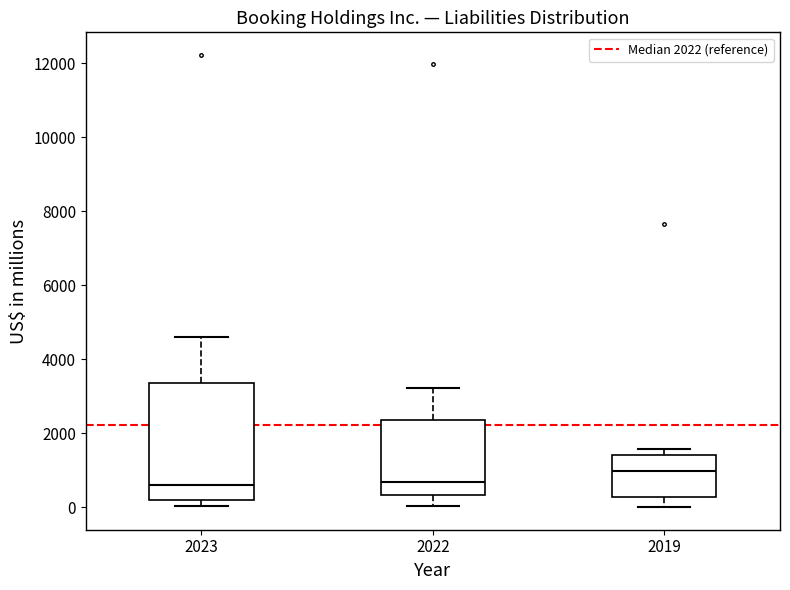

Reading left to right, transcribe this box plot: for each box, give where its median line is, the range the box spans, and where its two whiskers end, as read against the y-axis. The values are not printed on the chart, so give them approximately, as read against the axis.

2023: median 600, box 200 to 3400, whiskers 0 to 4600
2022: median 600, box 400 to 2400, whiskers 0 to 3200
2019: median 1000, box 200 to 1400, whiskers 0 to 1600